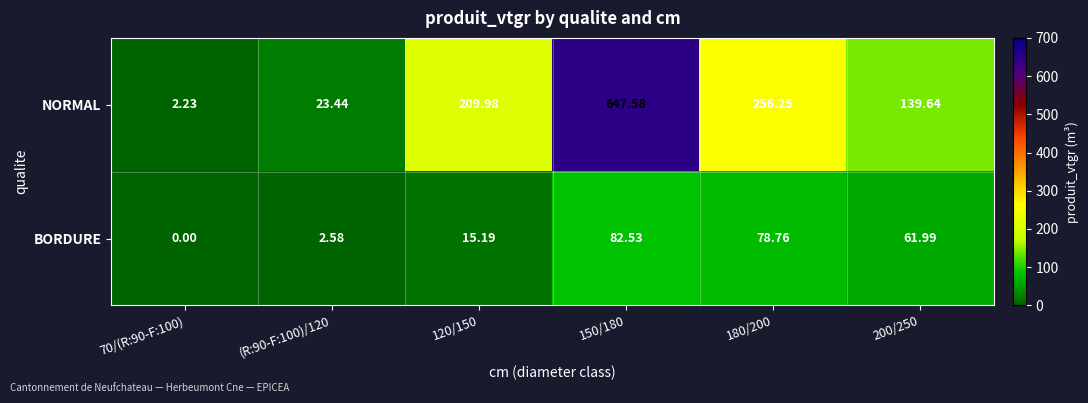

At which category does the chart reach its minimum across all series?

70/(R:90-F:100)